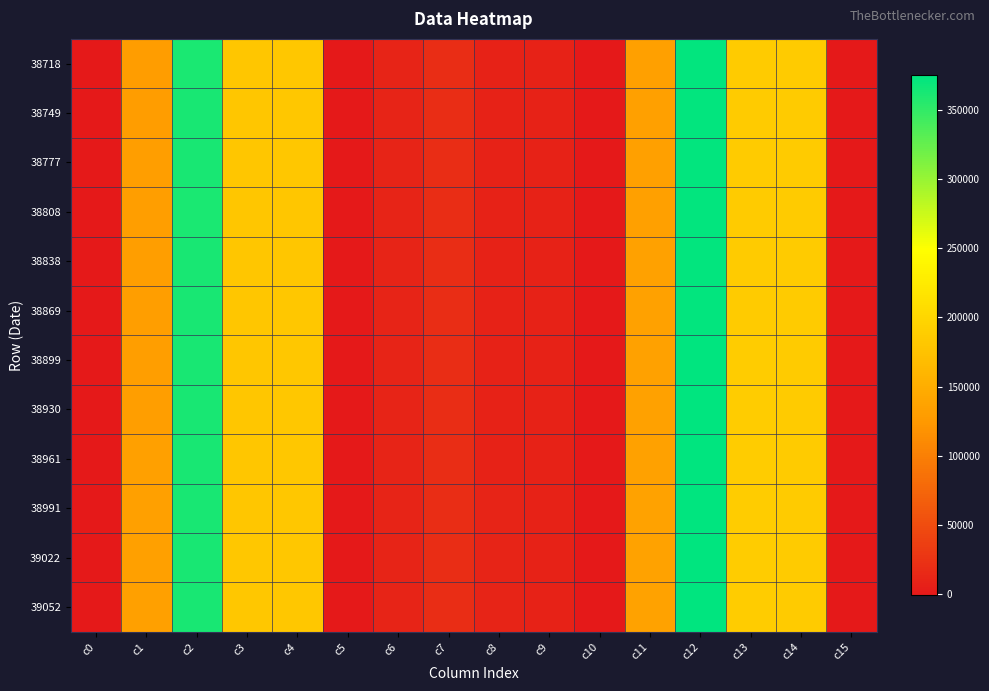

How many distinct data groups are displayed?

12